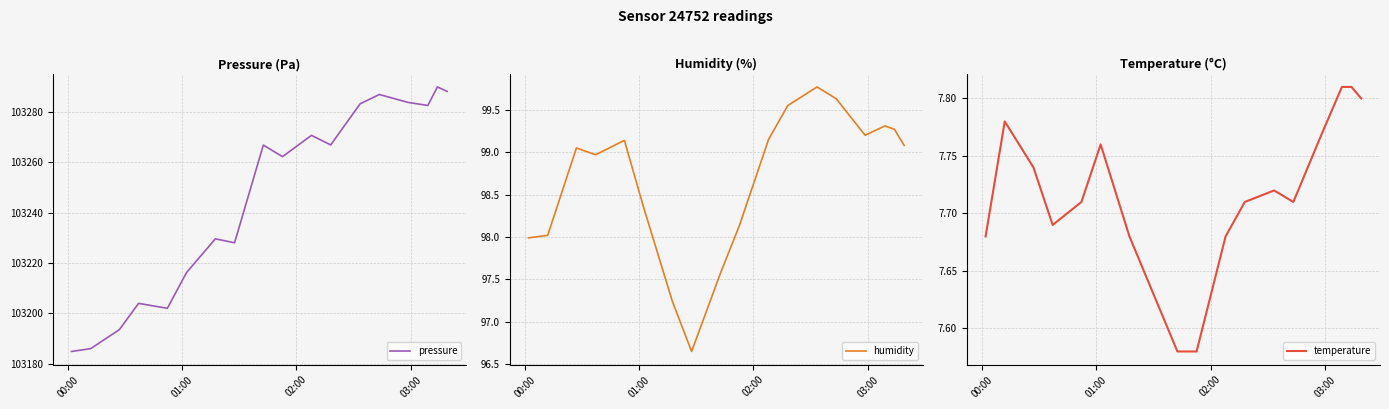

What is the maximum value for pressure?

103290.0